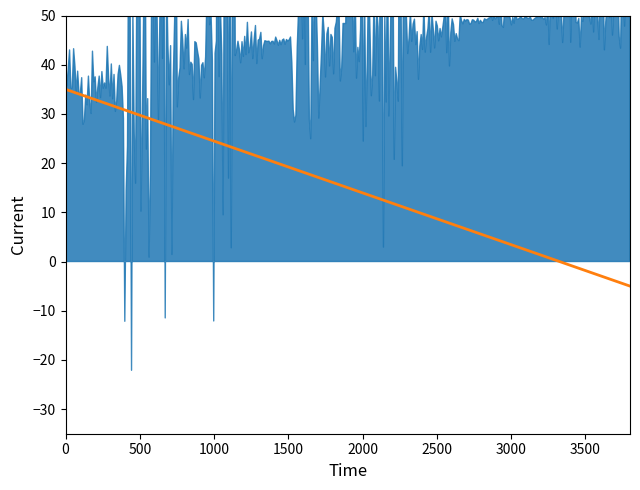

What is the change in value from 10 to 14?

-8.4